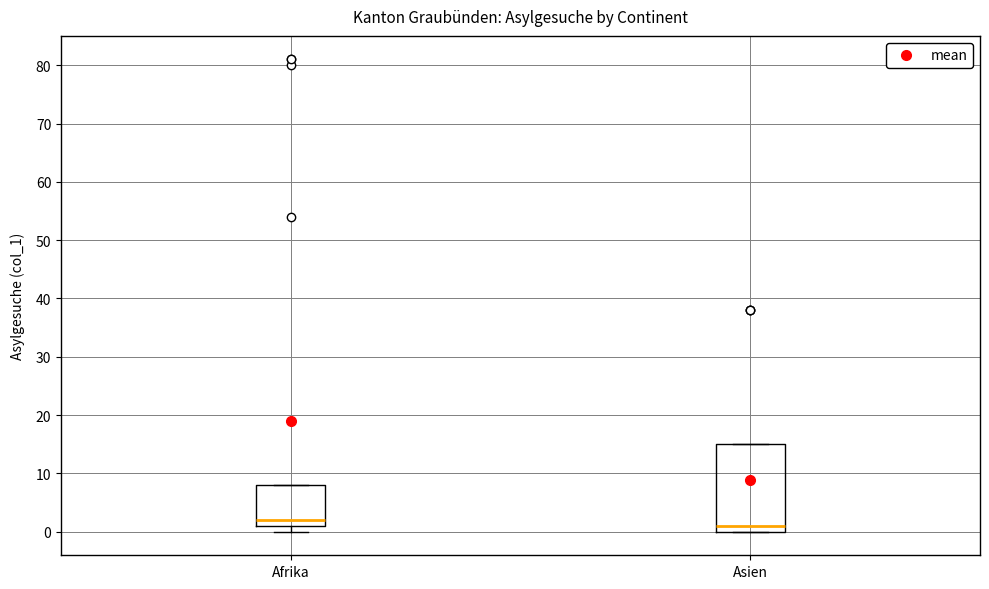

Reading left to right, read every box against the y-axis: the position of its median line, the range the box covers, and the ends of its whiskers. The values are not printed on the chart, so give them approximately, as read against the axis.

Afrika: median 2, box 1 to 8, whiskers 0 to 8
Asien: median 1, box 0 to 15, whiskers 0 to 15